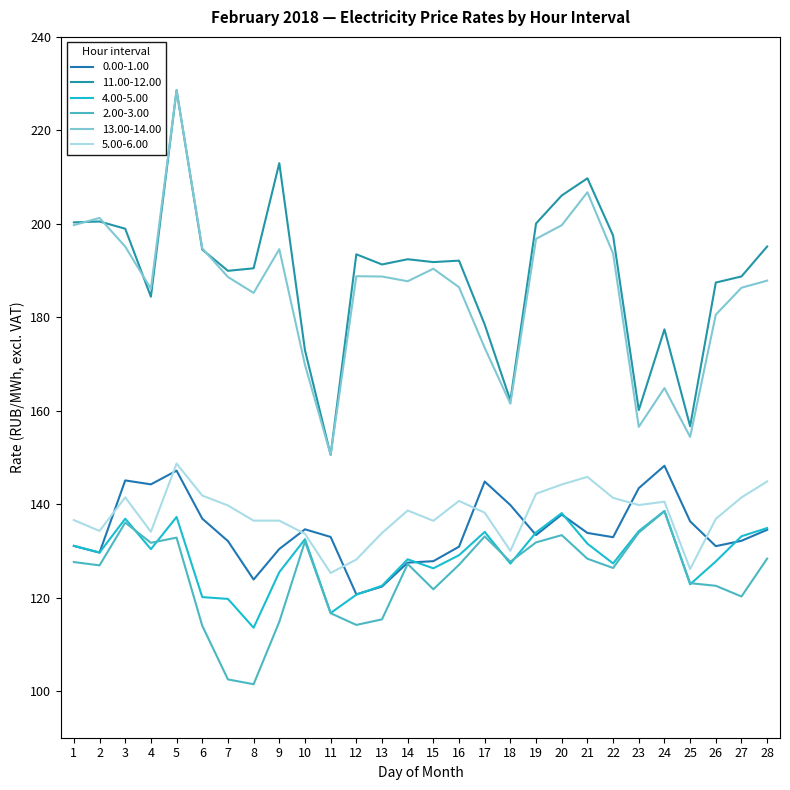

Reading left to right, what are all the values shown in this chart?

0.00-1.00: 131.1	129.6	145.1	144.2	147.2	136.9	132.1	123.9	130.4	134.6	133.0	120.7	122.3	127.5	127.8	130.9	144.8	139.8	133.4	137.8	133.8	132.9	143.4	148.2	136.3	131.0	132.2	134.5
11.00-12.00: 200.3	200.5	198.9	184.4	228.6	194.5	189.9	190.5	213.0	172.9	150.5	193.5	191.3	192.4	191.8	192.1	178.4	162.2	200.1	206.1	209.7	197.5	160.1	177.4	156.7	187.4	188.7	195.1
4.00-5.00: 131.1	129.6	136.9	130.4	137.2	120.1	119.7	113.5	125.4	132.5	116.7	120.6	122.5	128.2	126.3	129.1	134.1	127.3	133.9	138.1	131.5	127.3	134.2	138.5	122.8	127.7	133.1	134.9
2.00-3.00: 127.6	126.9	136.1	131.7	132.8	114.0	102.5	101.5	114.8	132.0	116.7	114.1	115.3	127.2	121.8	127.0	133.1	127.7	131.8	133.4	128.3	126.3	133.9	138.5	123.1	122.5	120.2	128.3
13.00-14.00: 199.7	201.2	195.1	186.1	228.6	194.7	188.6	185.2	194.6	169.8	150.6	188.8	188.7	187.7	190.4	186.4	173.4	161.5	196.8	199.7	206.8	193.6	156.5	164.8	154.4	180.6	186.3	187.8
5.00-6.00: 136.6	134.3	141.4	134.1	148.7	141.8	139.7	136.5	136.5	133.7	125.3	128.1	133.8	138.6	136.4	140.7	138.2	130.0	142.2	144.2	145.8	141.3	139.8	140.5	126.1	136.8	141.4	144.8